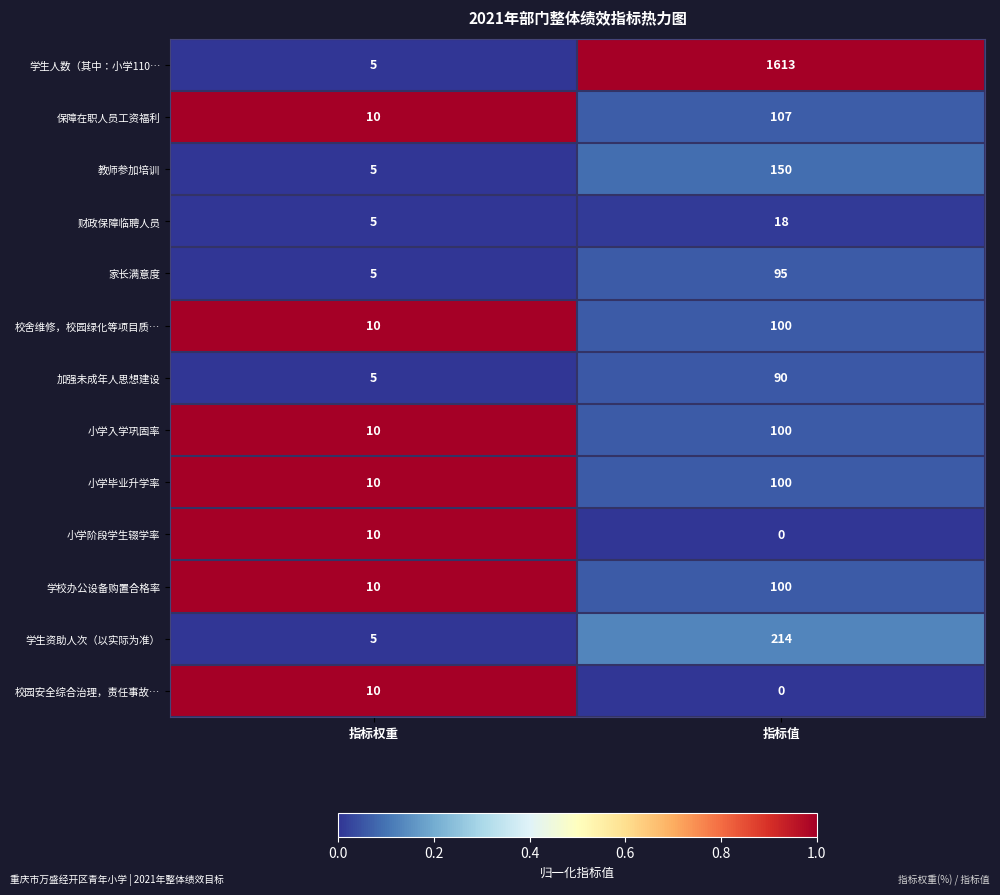

The 学生资助人次（以实际为准） series shows 214 at 指标值. True or false?

True